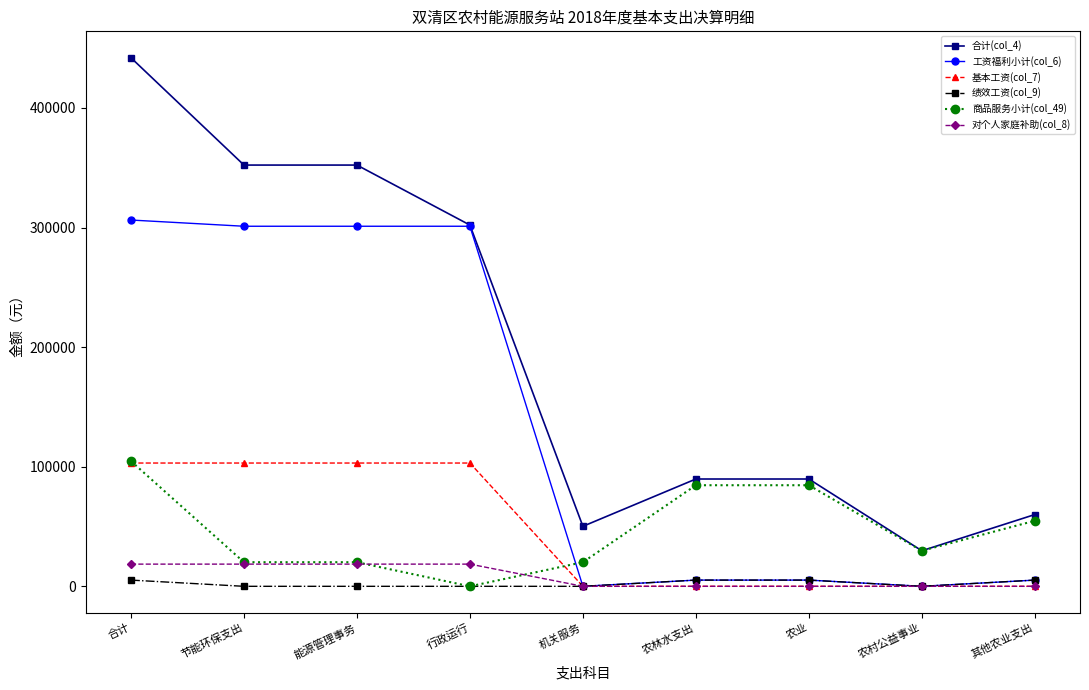

What is the difference between the maximum and second lowest values in the 合计(col_4) series?

391776.6